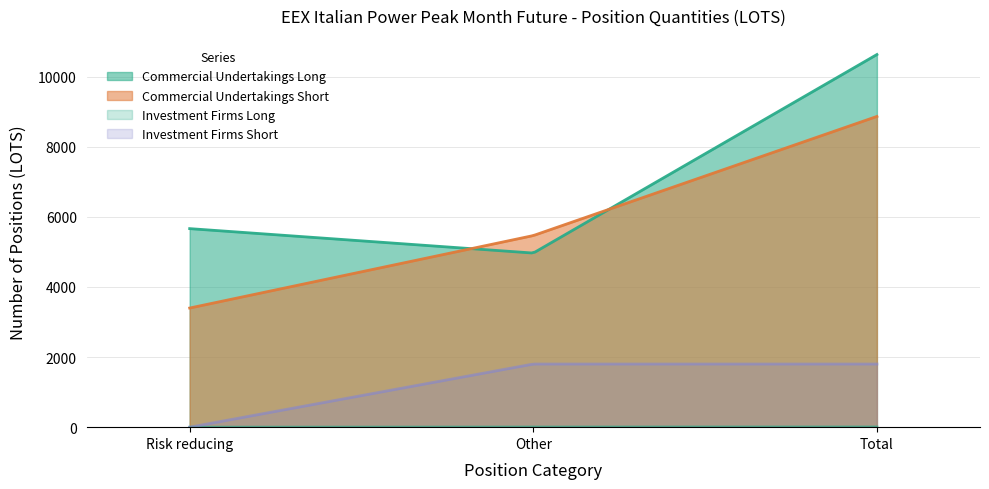

At how many categories does at least one series exceed 7682?

1